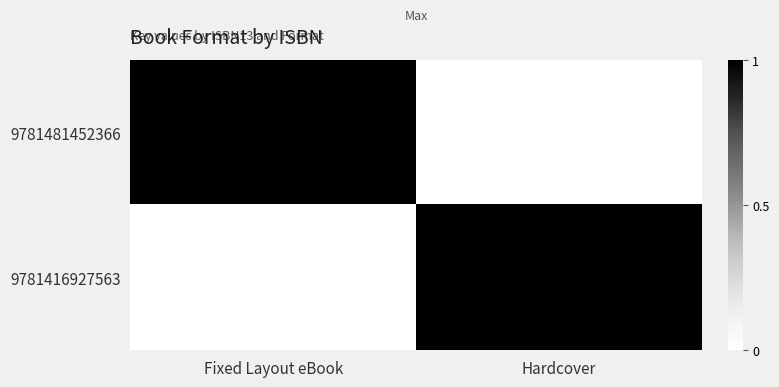

Which series has the largest total across all categories?

9781481452366